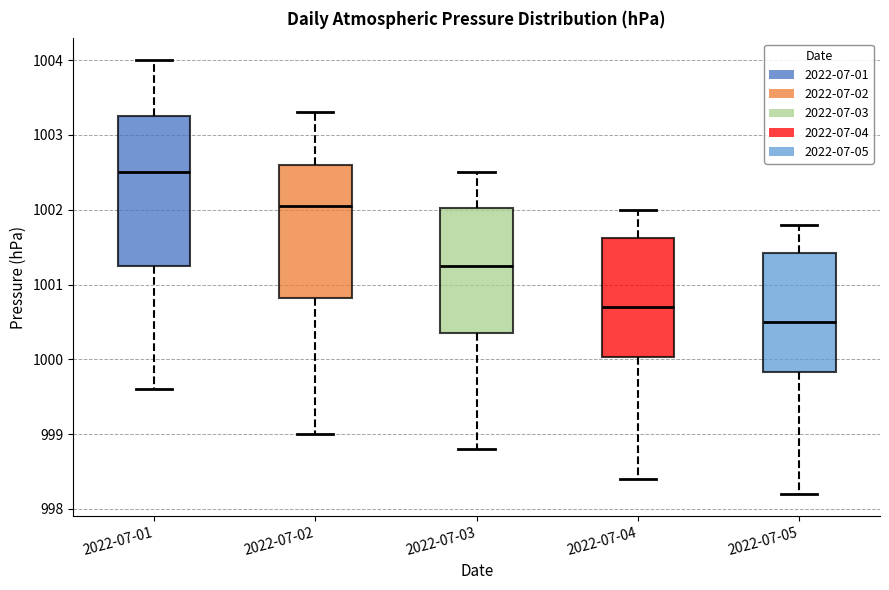

Which box has the lowest median line?

2022-07-05